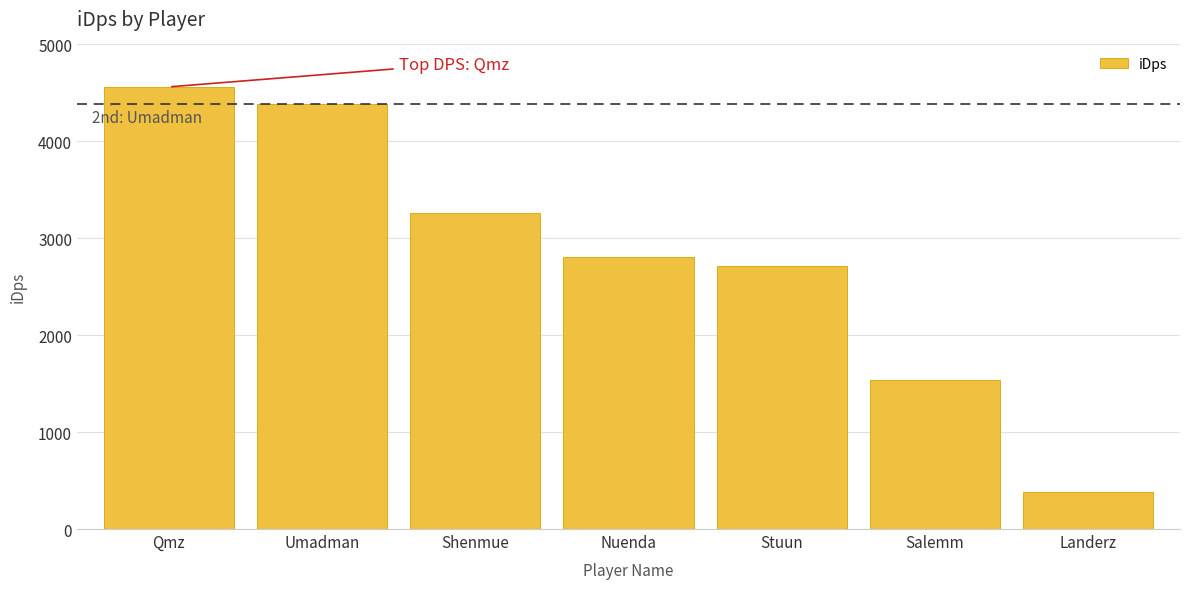

How many series are shown in this chart?

1